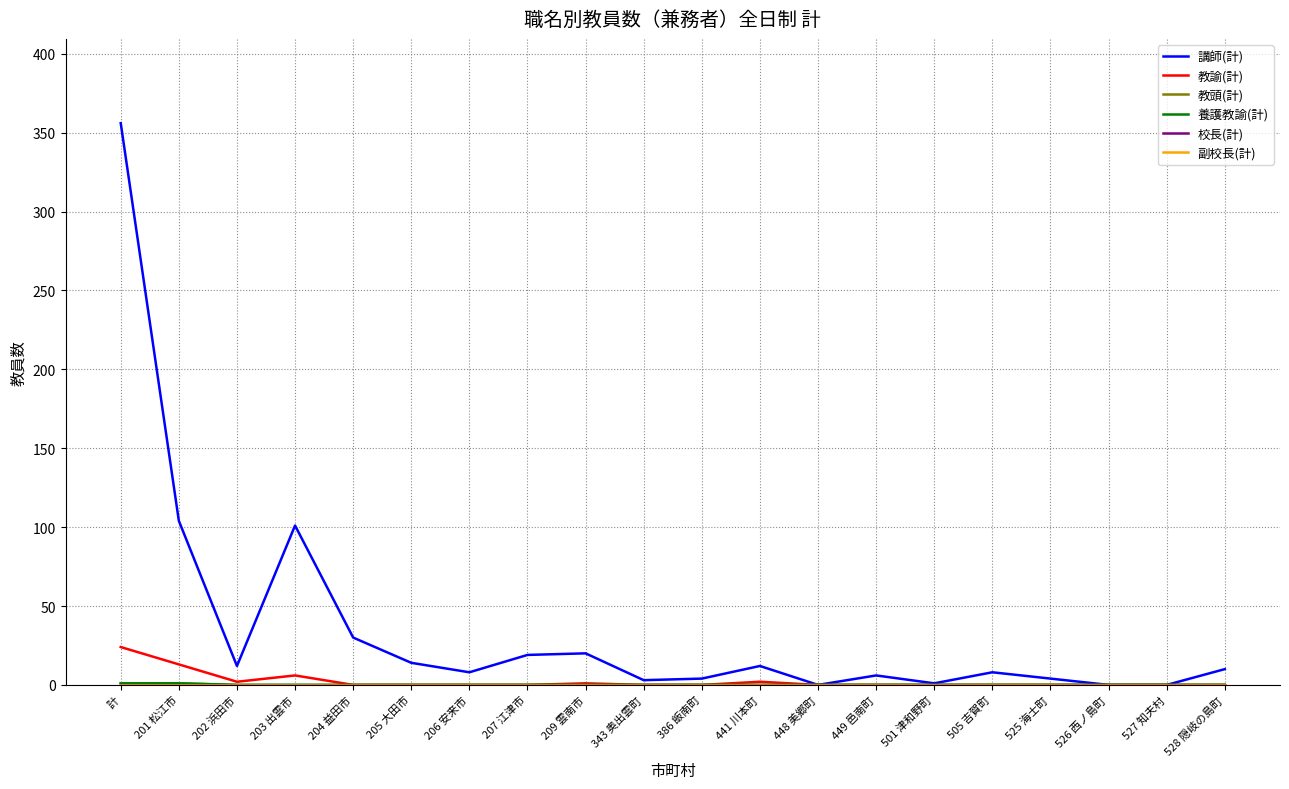

The 養護教諭(計) series shows 0 at 501 津和野町. True or false?

True